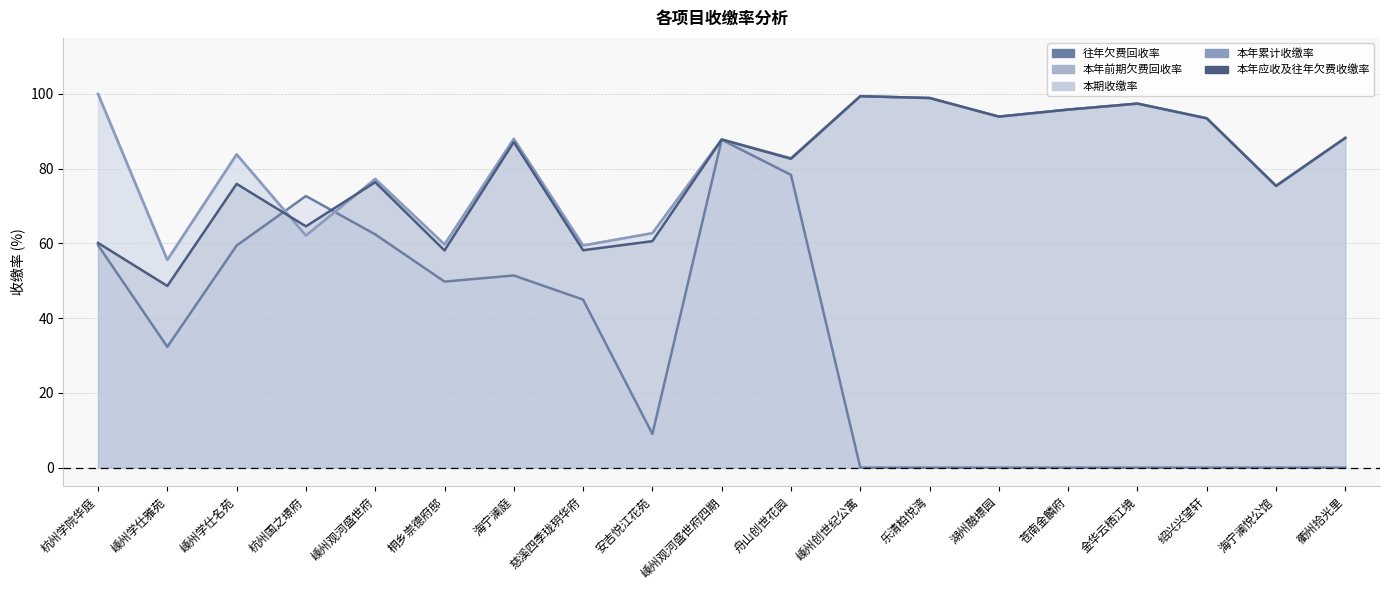

What is the difference between the 往年欠费回收率 values at 海宁澜庭 and 金华云栖江境?

51.4